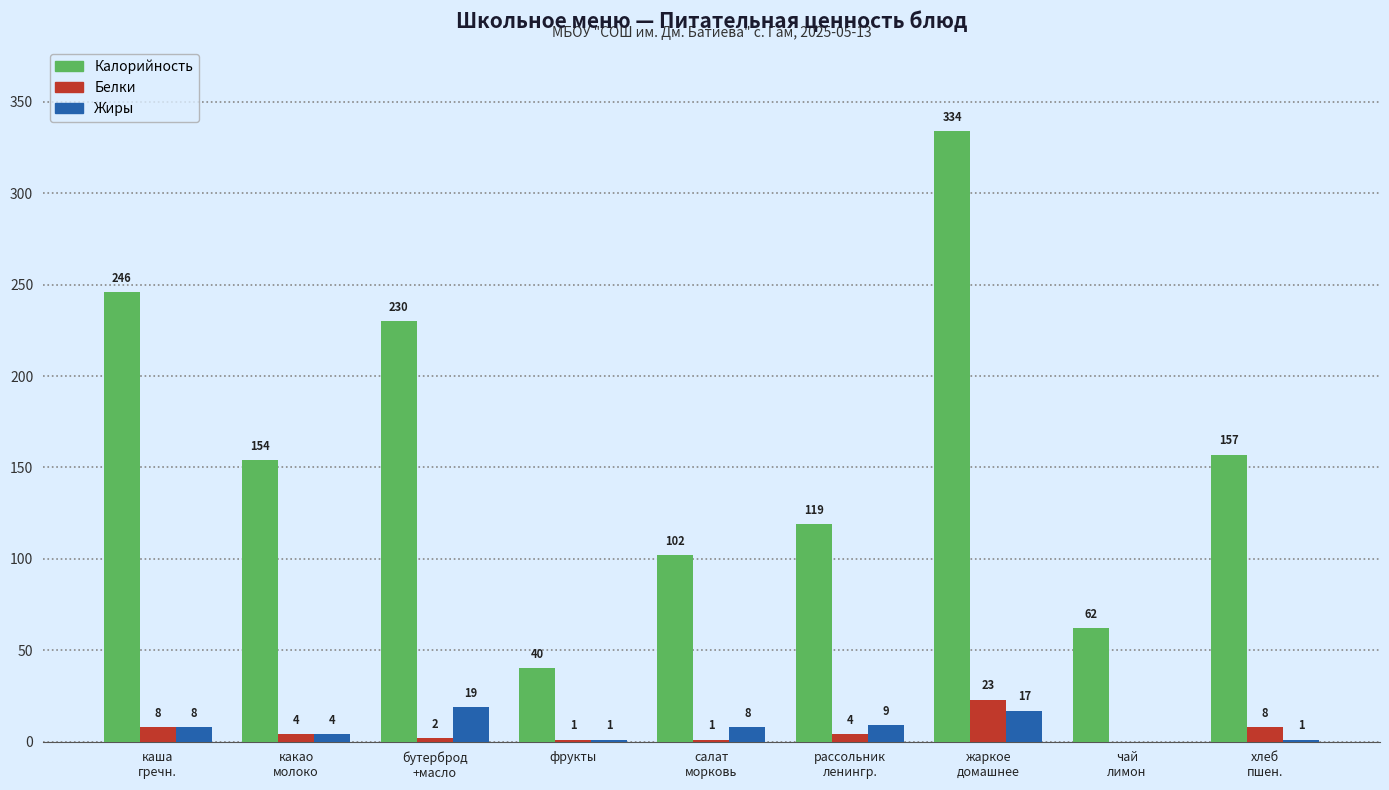

Which series changed the most between салат
морковь and рассольник
ленингр.?

Калорийность